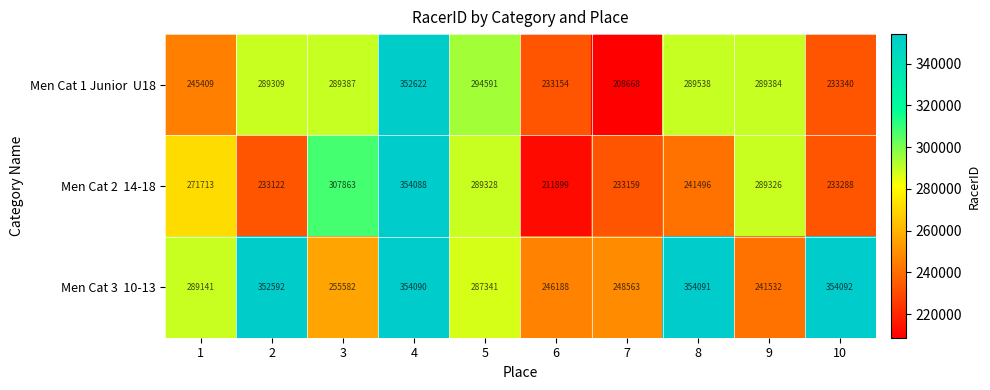

What is the maximum value shown in the chart?

354092